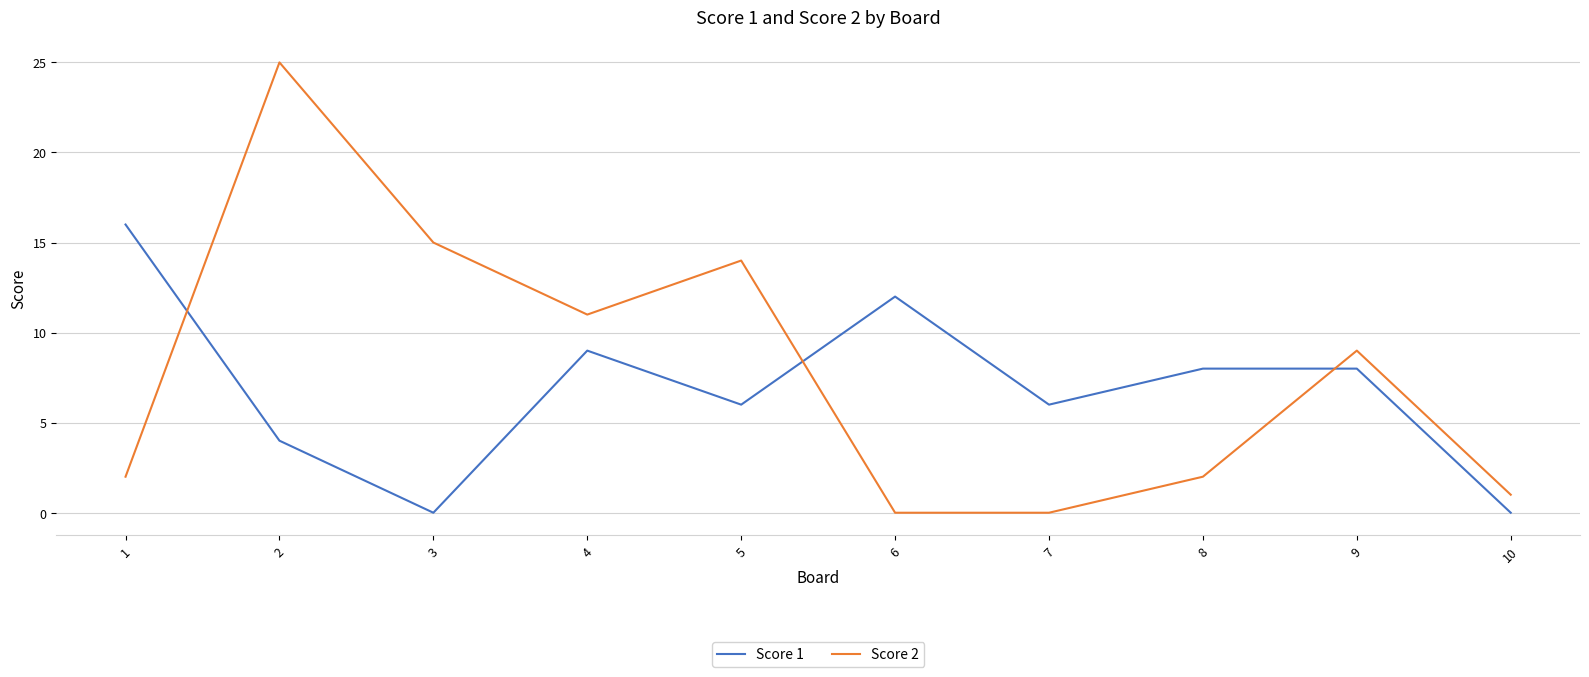

Which series has the largest range (max minus min)?

Score 2